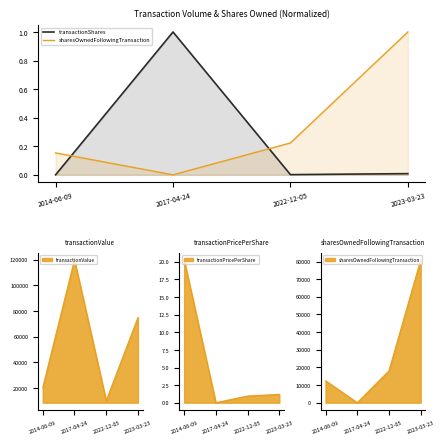

Which series has the largest total across all categories?

sharesOwnedFollowingTransaction